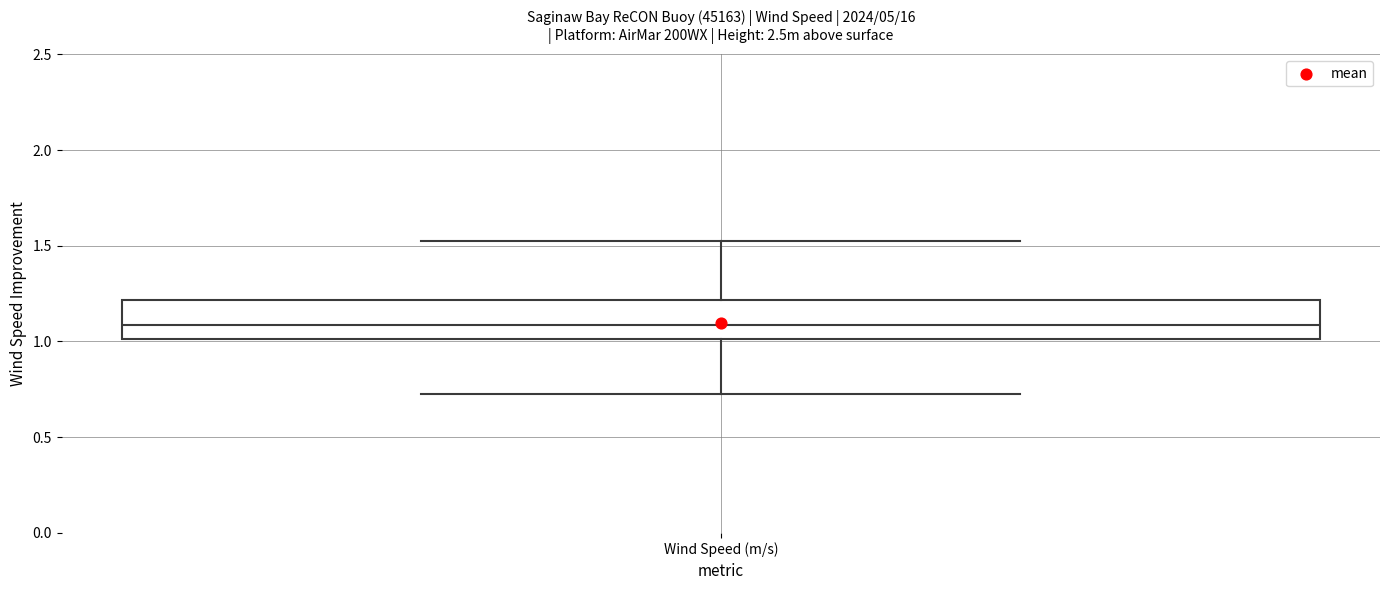

Where is the upper edge of the box for Wind Speed (m/s) on the y-axis? The values are not printed on the chart, so give them approximately, as read against the axis.

1.2